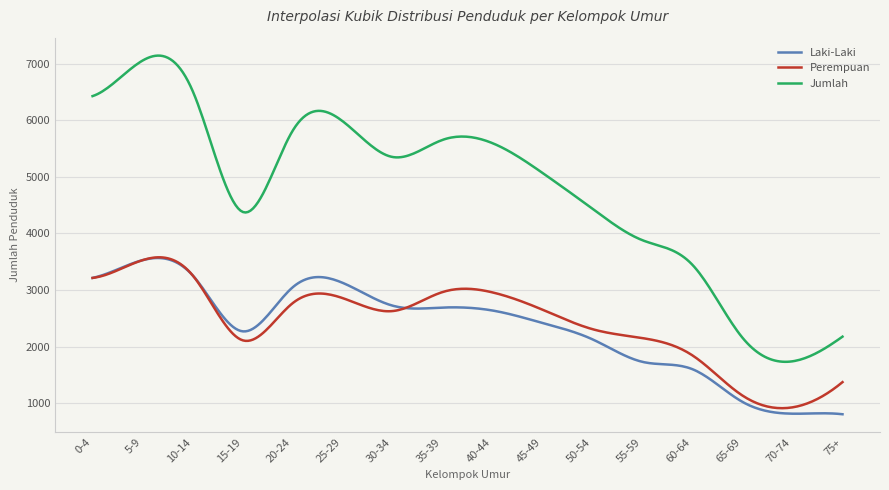

Which series has the largest range (max minus min)?

Jumlah